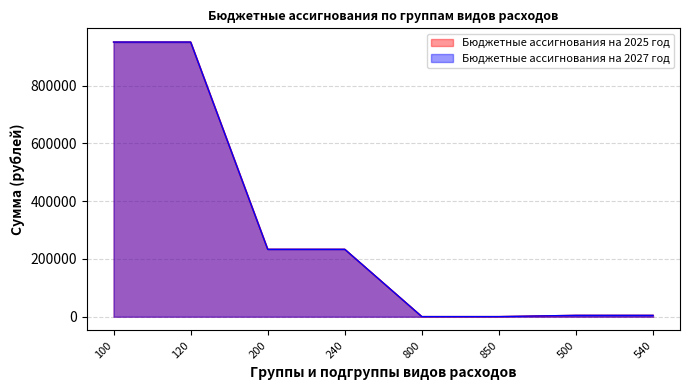

What is the value of the Бюджетные ассигнования на 2025 год point at the 6th from the left?

500